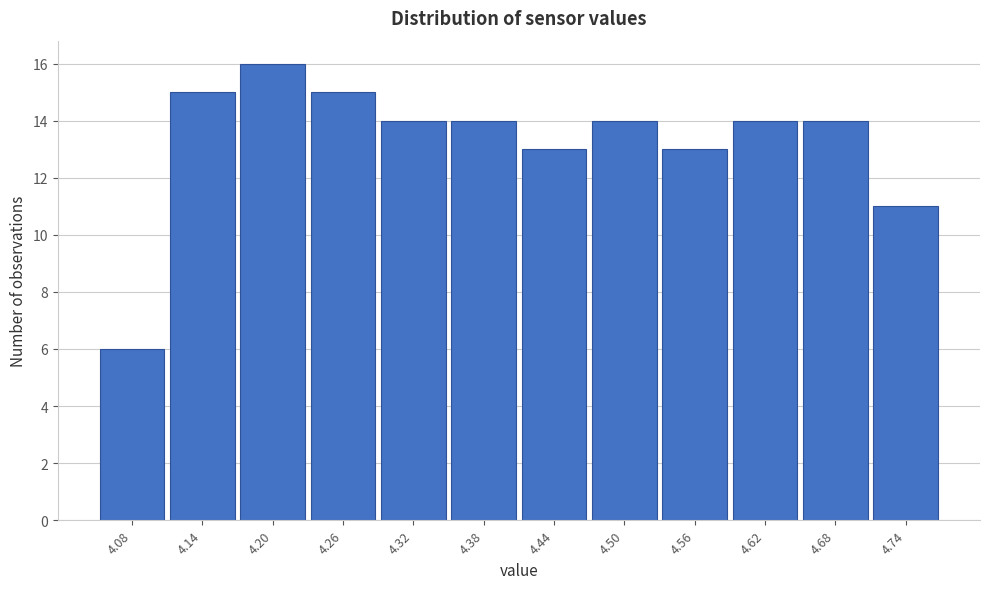

Reading left to right, extract all data points from this chart.

6	15	16	15	14	14	13	14	13	14	14	11